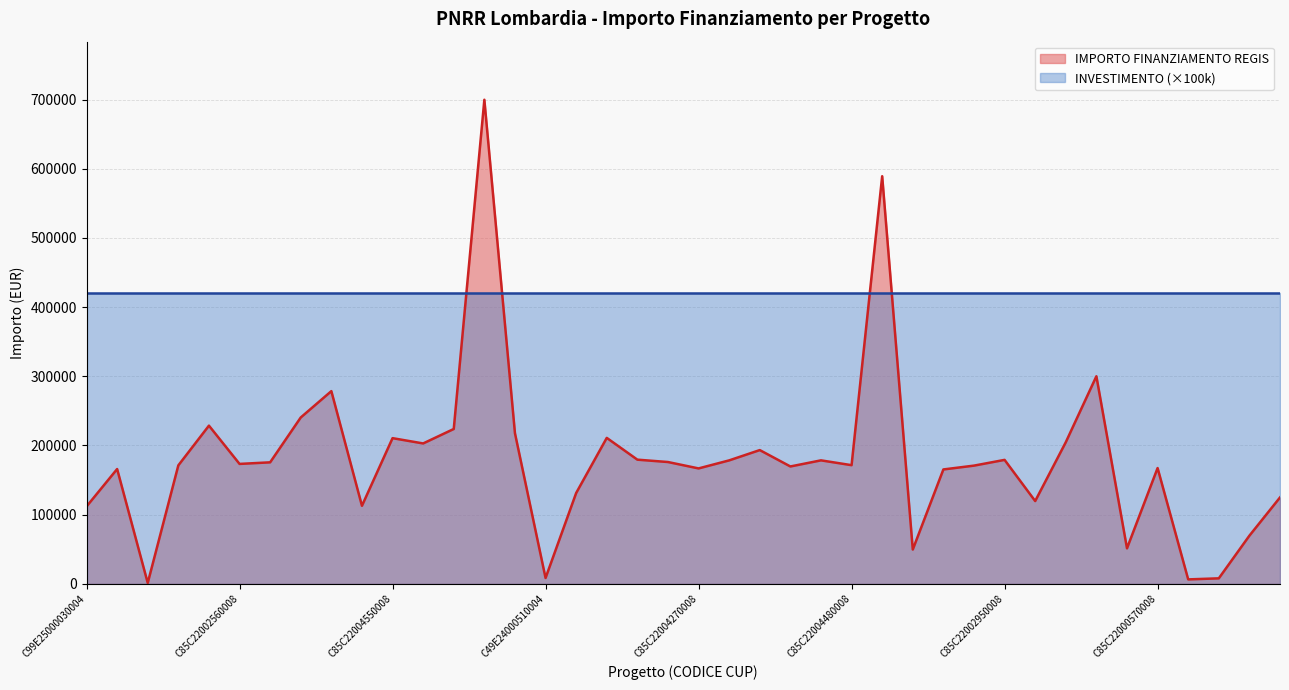

What is the minimum value shown in the chart?

1200.0